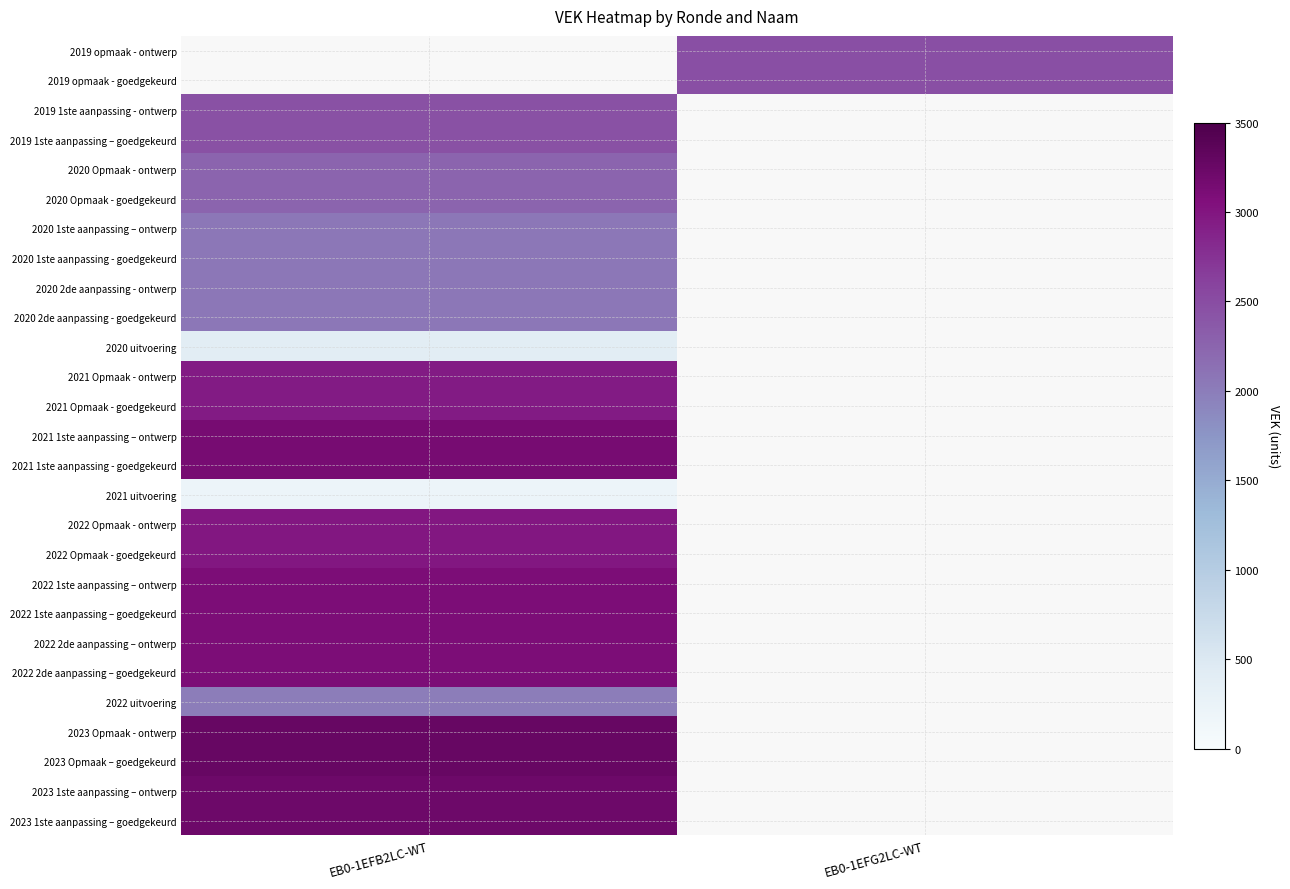

What is the minimum value for 2023 1ste aanpassing – ontwerp?

3217.0